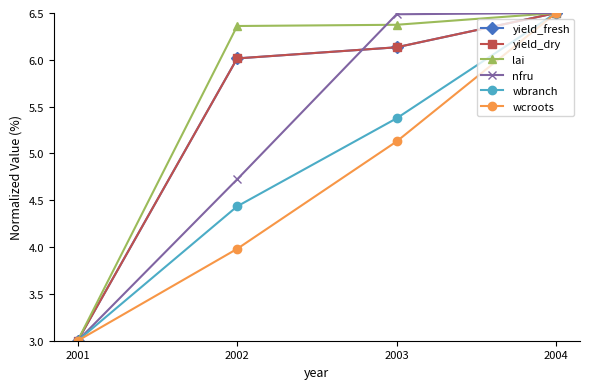

Which series has the largest total across all categories?

lai